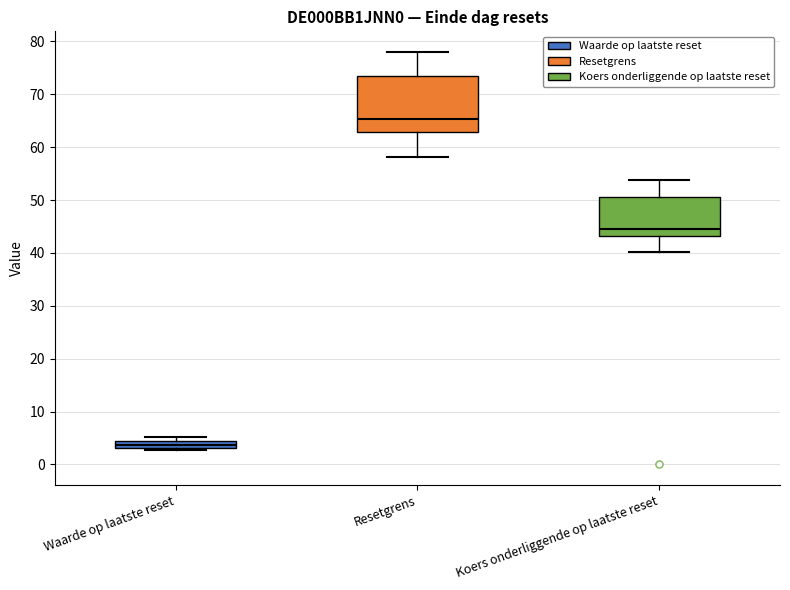

Which box is the tallest, from its lower edge to its upper edge?

Resetgrens